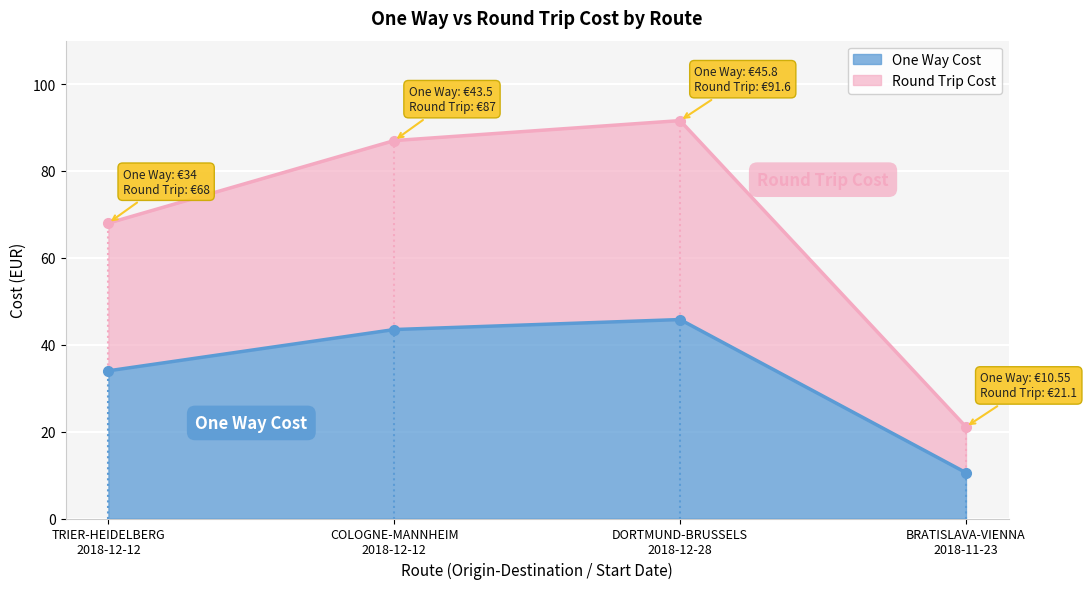

What is the sum of the Round Trip Cost values at BRATISLAVA-VIENNA
2018-11-23 and TRIER-HEIDELBERG
2018-12-12?

89.1